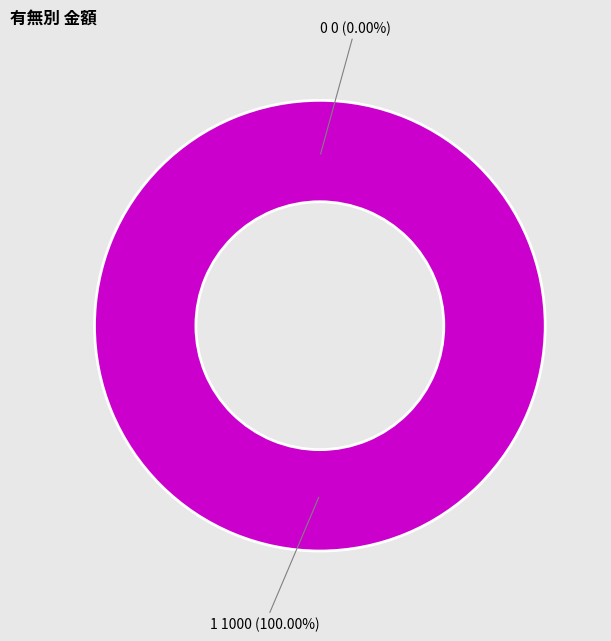

Does any single category account for the majority?

Yes